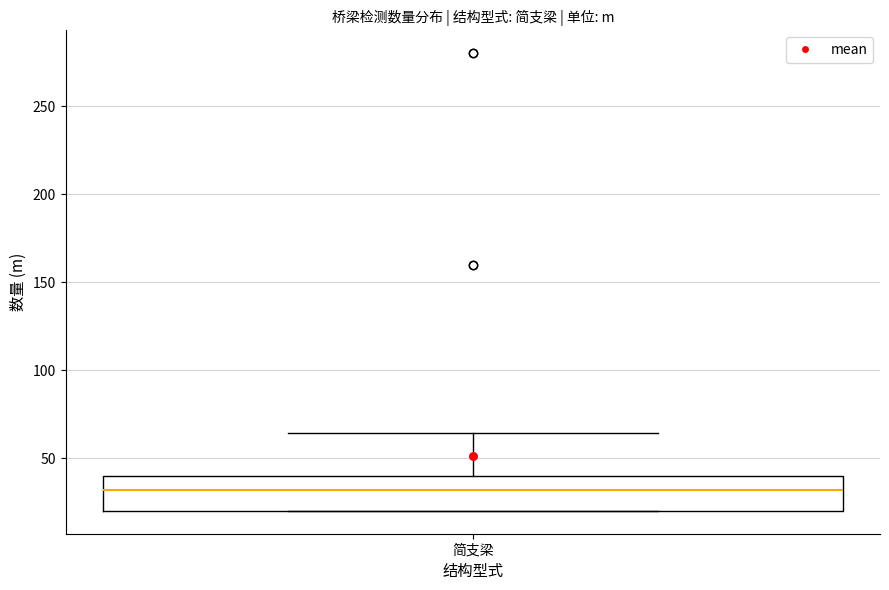

Transcribe this box plot: give where the median line is, the range the box spans, and where the two whiskers end, as read against the y-axis. The values are not printed on the chart, so give them approximately, as read against the axis.

median 30, box 20 to 40, whiskers 20 to 65